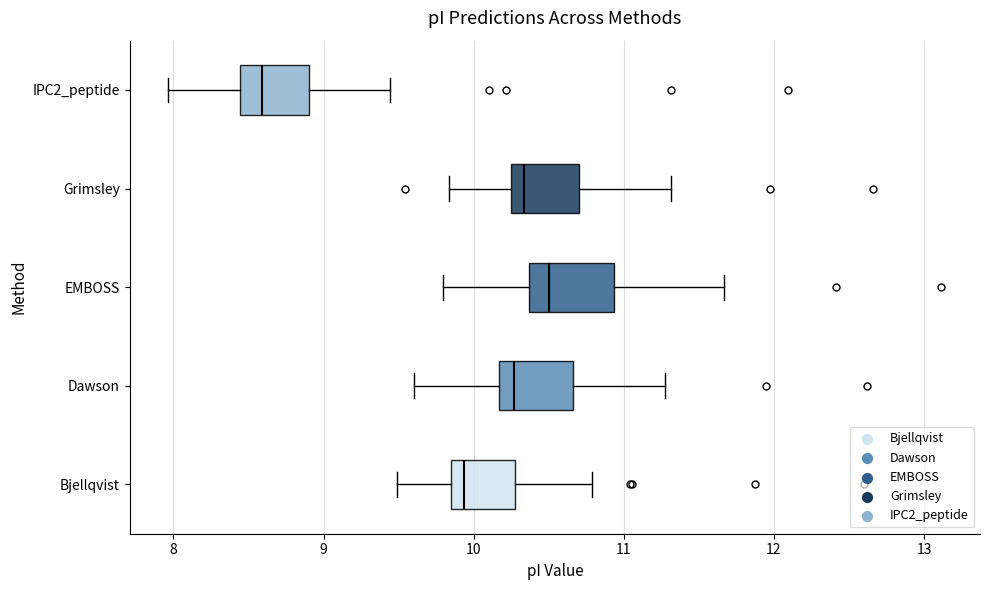

Reading bottom to top, read every box against the x-axis: the position of its median line, the range the box covers, and the ends of its whiskers. The values are not printed on the chart, so give them approximately, as read against the axis.

Bjellqvist: median 9.9, box 9.8 to 10.3, whiskers 9.5 to 10.8
Dawson: median 10.3, box 10.2 to 10.7, whiskers 9.6 to 11.3
EMBOSS: median 10.5, box 10.4 to 10.9, whiskers 9.8 to 11.7
Grimsley: median 10.3, box 10.2 to 10.7, whiskers 9.8 to 11.3
IPC2_peptide: median 8.6, box 8.4 to 8.9, whiskers 8.0 to 9.4